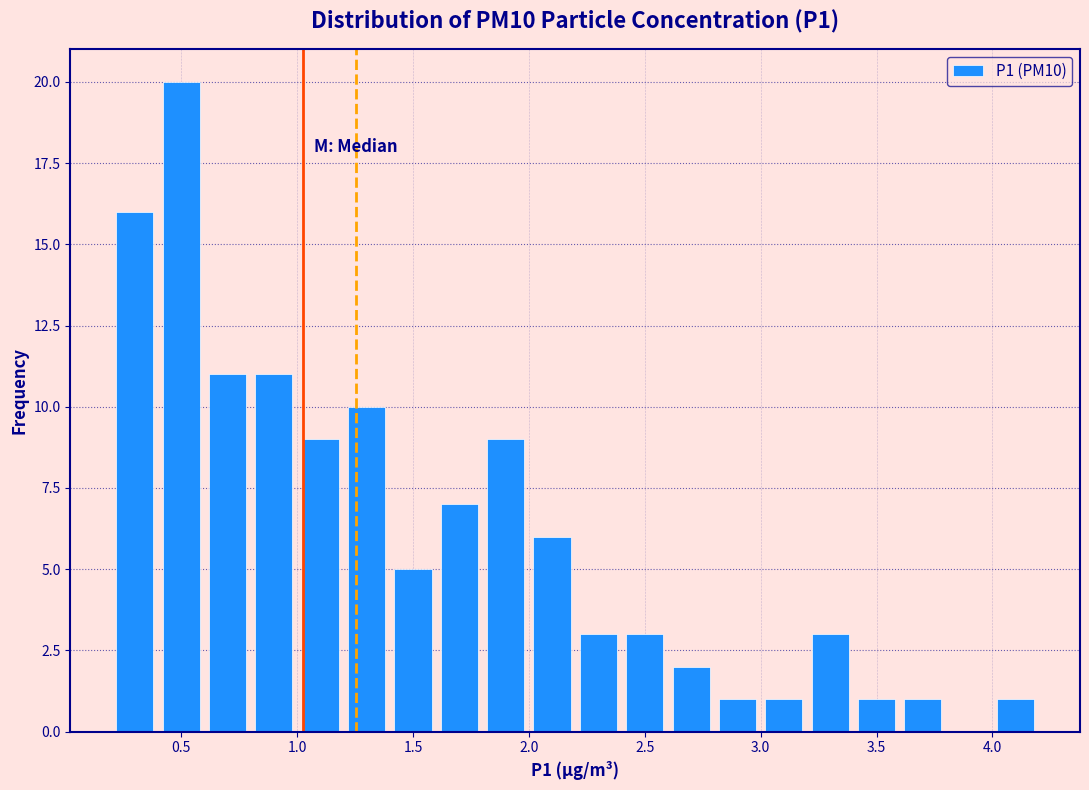

Reading left to right, transcribe this chart: for each bar, give the range it covers on the x-axis and its height. The values are not printed on the chart, so give them approximately, as read against the axis.

0.2 to 0.4: 16
0.4 to 0.6: 20
0.6 to 0.8: 11
0.8 to 1.0: 11
1.0 to 1.2: 9
1.2 to 1.4: 10
1.4 to 1.6: 5
1.6 to 1.8: 7
1.8 to 2.0: 9
2.0 to 2.2: 6
2.2 to 2.4: 3
2.4 to 2.6: 3
2.6 to 2.8: 2
2.8 to 3.0: 1
3.0 to 3.2: 1
3.2 to 3.4: 3
3.4 to 3.6: 1
3.6 to 3.8: 1
3.8 to 4.0: 0
4.0 to 4.2: 1